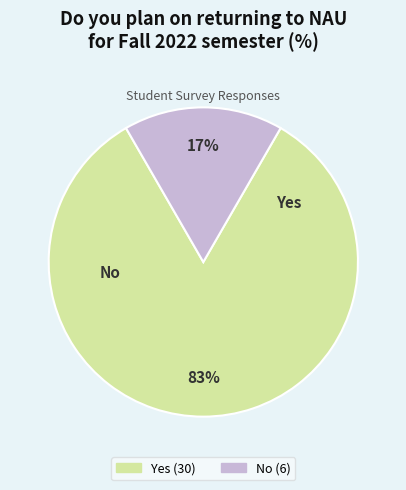

Which has a higher value, No or Yes?

Yes